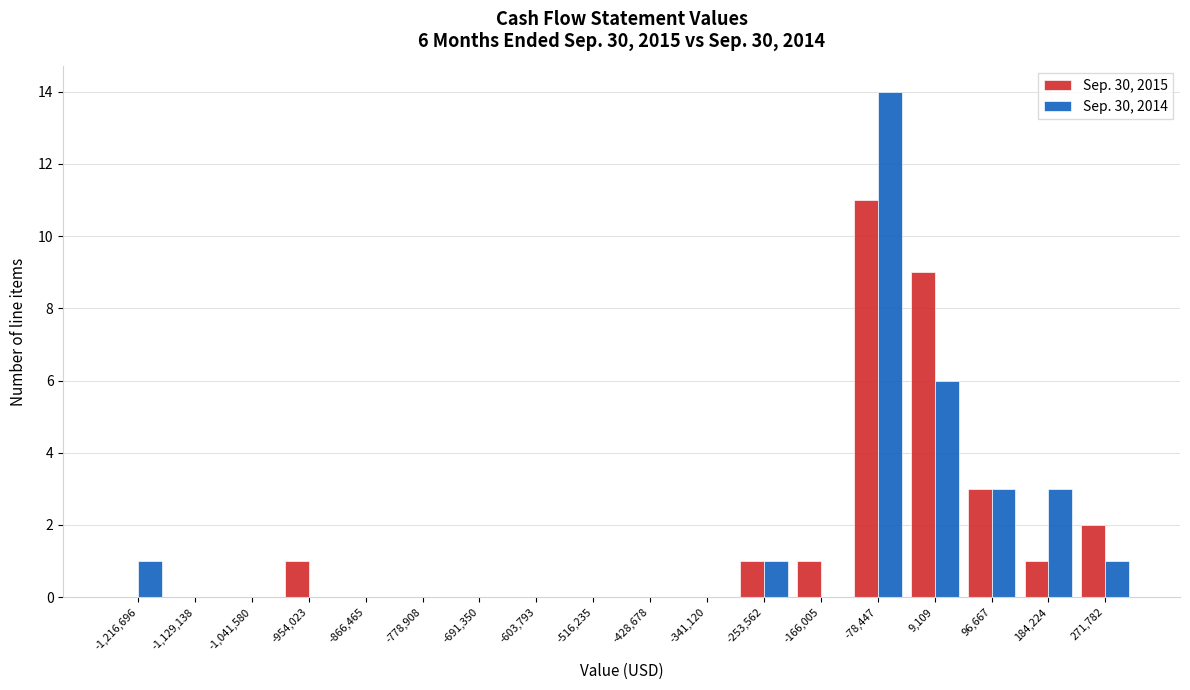

Which series changed the most between -1,129,138 and -78,447?

Sep. 30, 2014